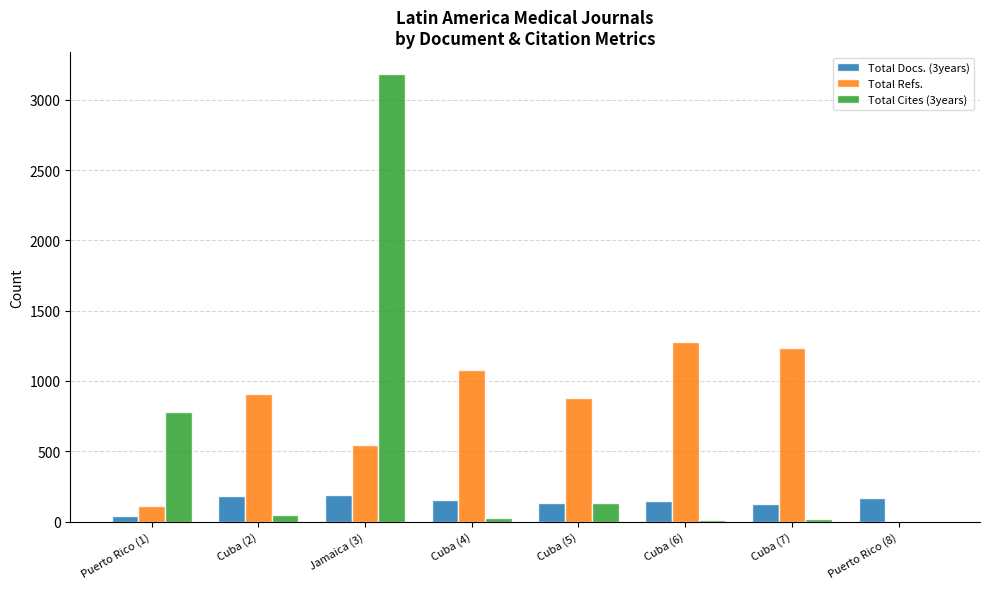

Between Jamaica (3) and Cuba (7), which series saw the biggest shift?

Total Cites (3years)